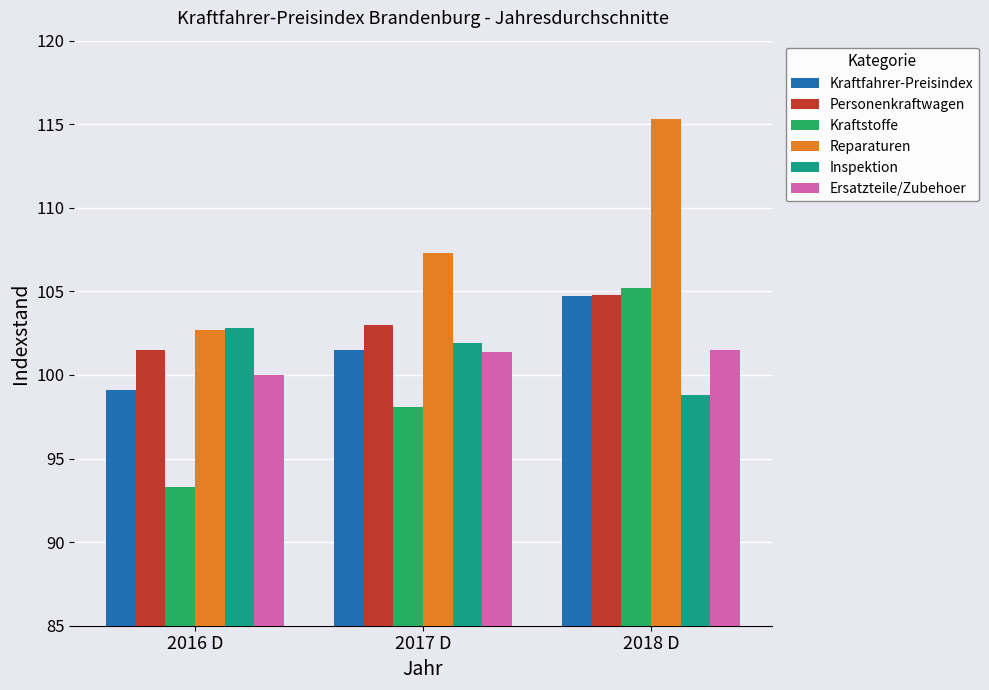

Which series has the widest spread of values?

Reparaturen